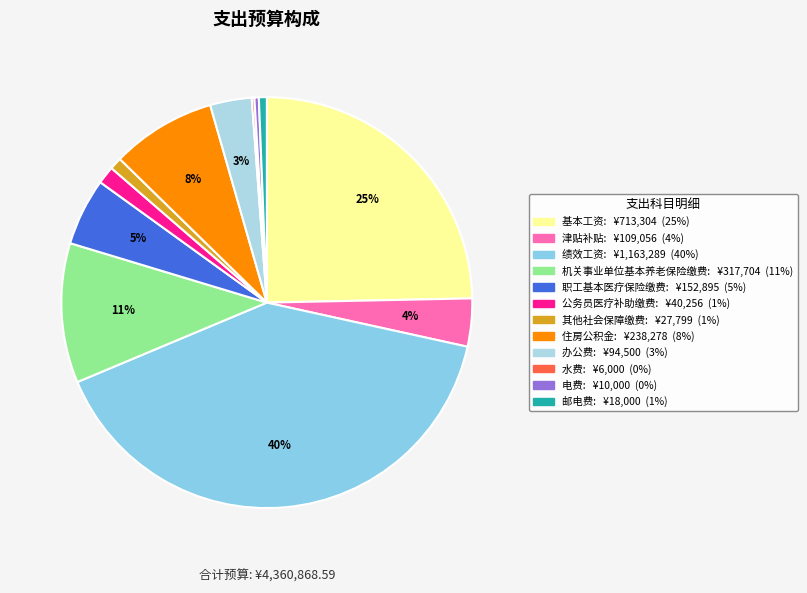

How many slices are in this pie chart?

12